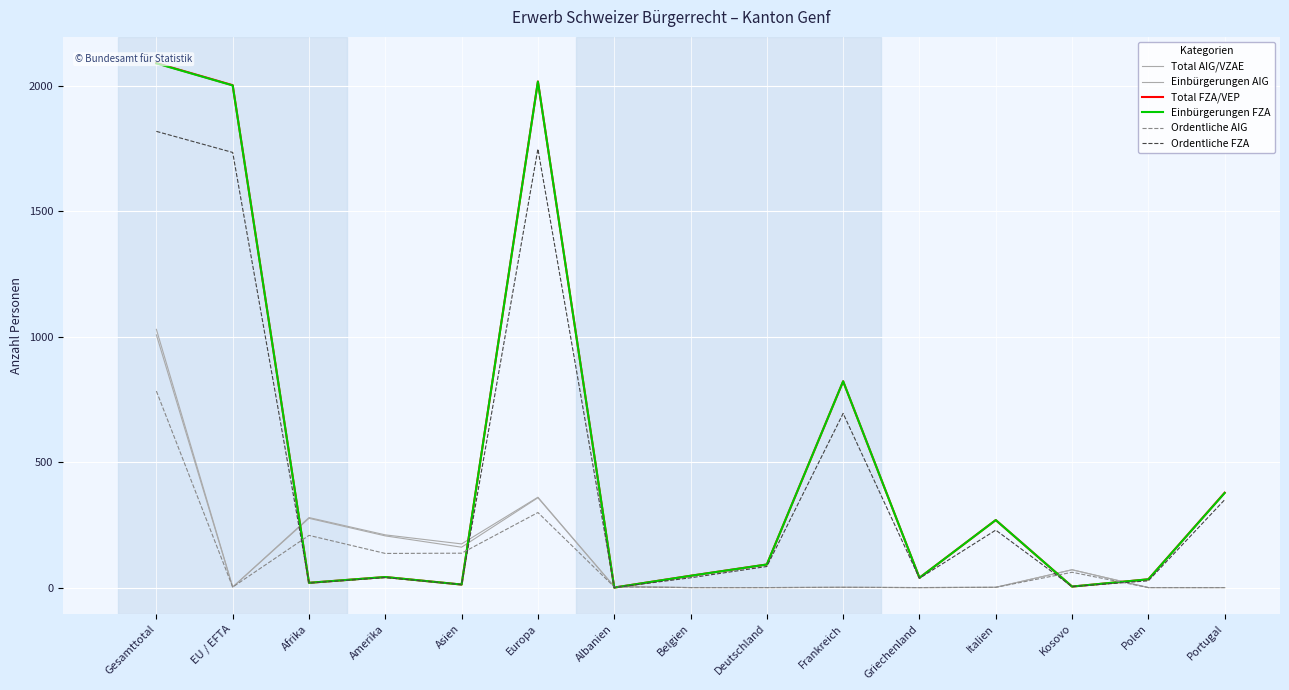

Rank the categories by Total AIG/VZAE value from lowest to highest.

Belgien, Deutschland, Griechenland, Polen, Portugal, Frankreich, Italien, EU / EFTA, Albanien, Kosovo, Asien, Amerika, Afrika, Europa, Gesamttotal